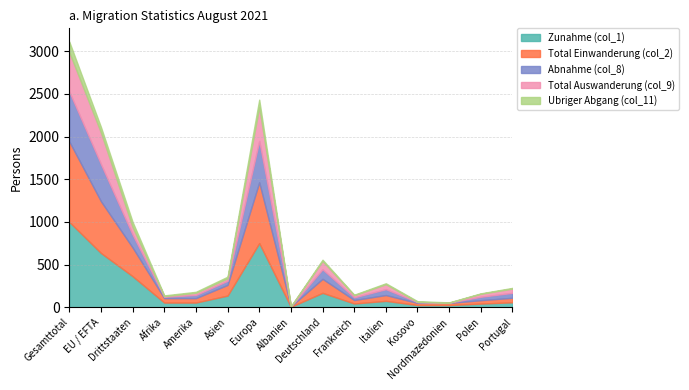

Is the value of Ubriger Abgang (col_11) at Deutschland greater than the value of Zunahme (col_1) at Kosovo?

No